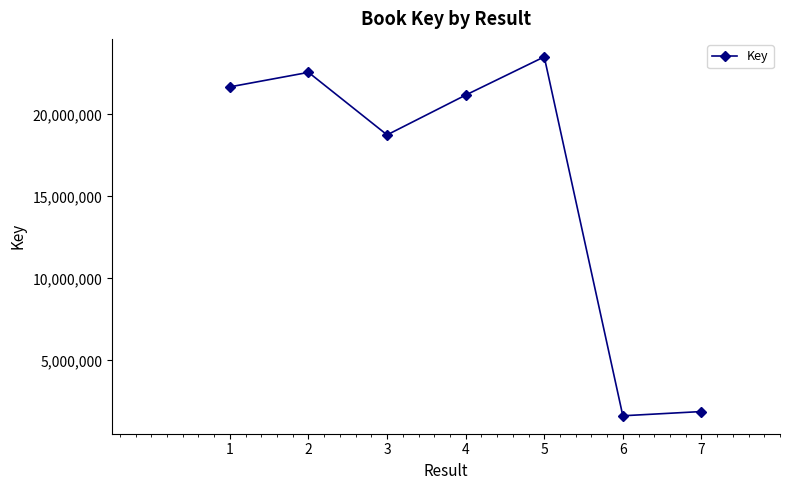

At which label is the value closest to 12564346?

3